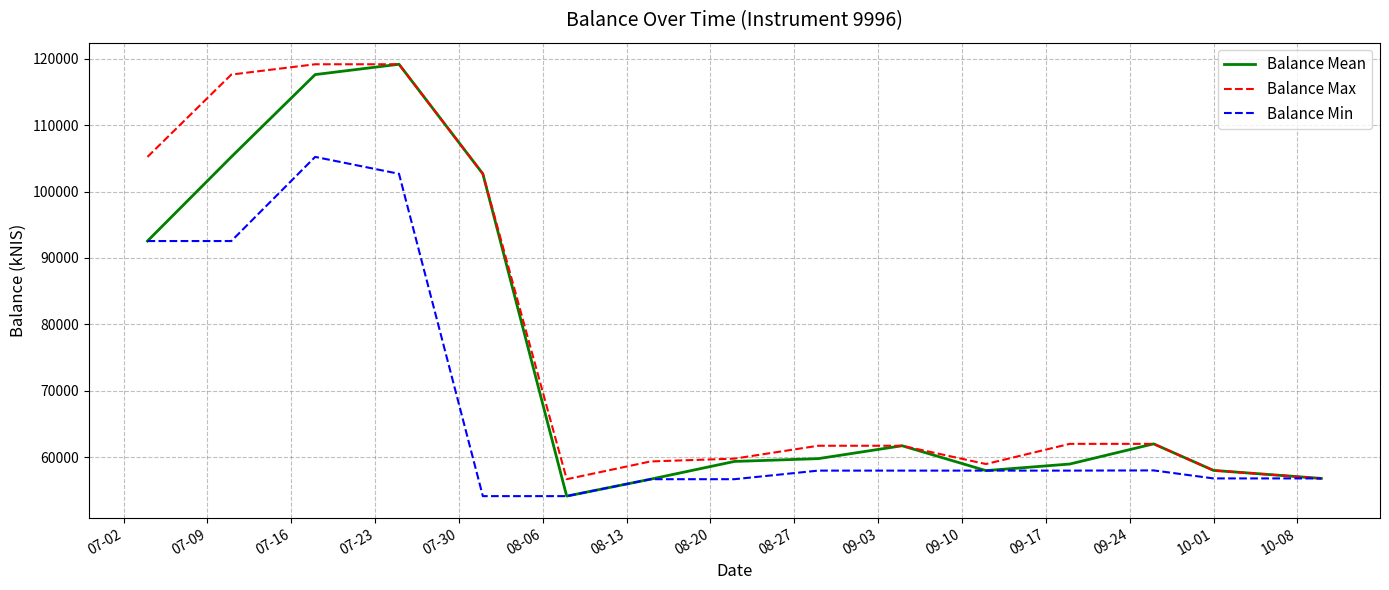

List the series in order of their overall mean, highest first.

Balance Max, Balance Mean, Balance Min